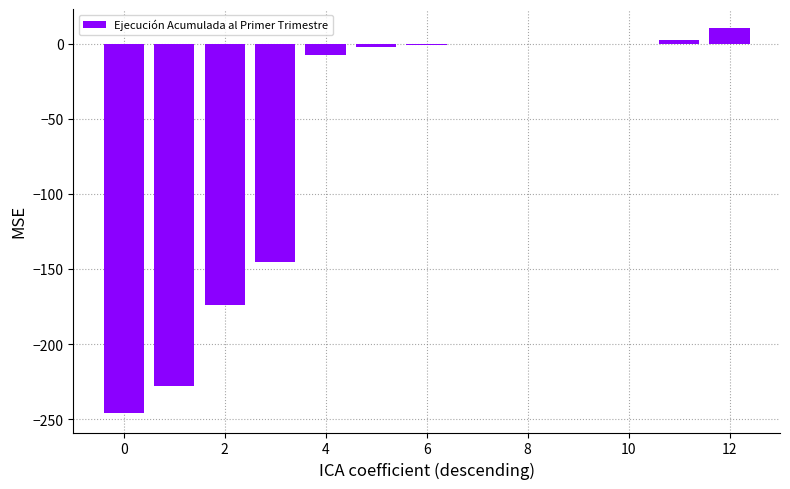

What is the greatest value displayed?

10.3